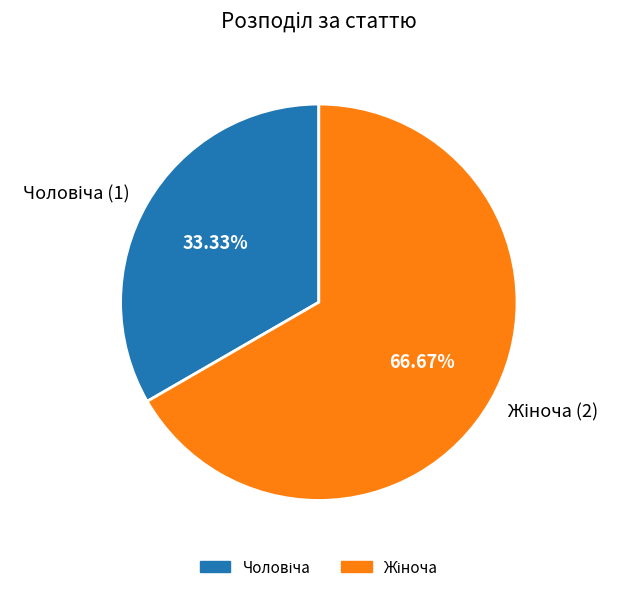

How many slices are in this pie chart?

2